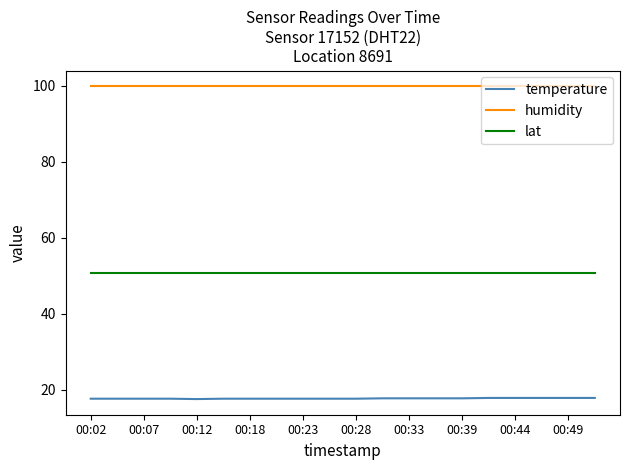

What is the minimum value shown in the chart?

17.5